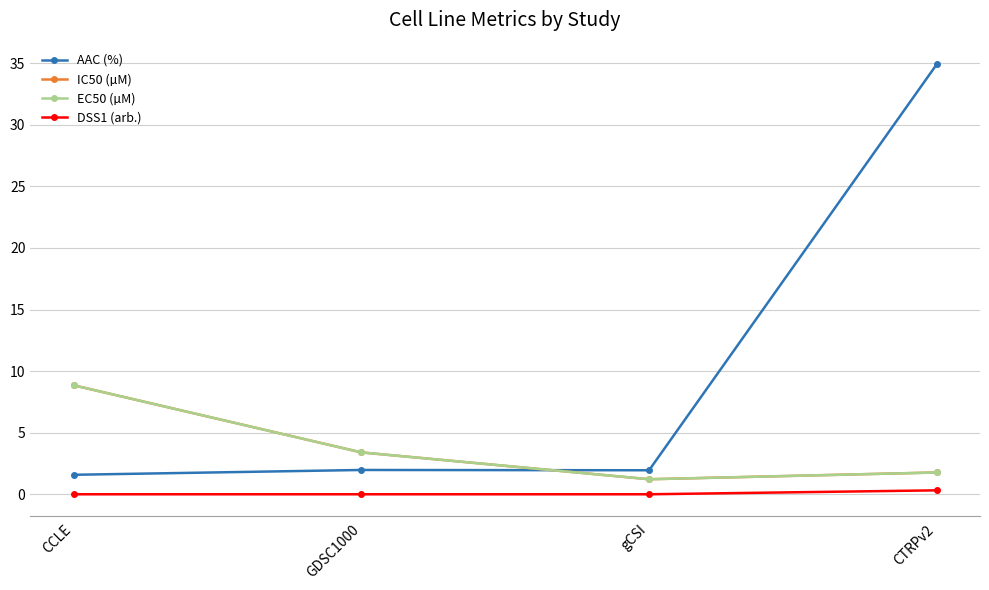

Reading right to left, list all the values displayed in this chart.

AAC (%): 34.9	1.9	2.0	1.6
IC50 (µM): 1.8	1.2	3.4	8.8
EC50 (µM): 1.8	1.2	3.4	8.8
DSS1 (arb.): 0.3	0.0	0.0	0.0